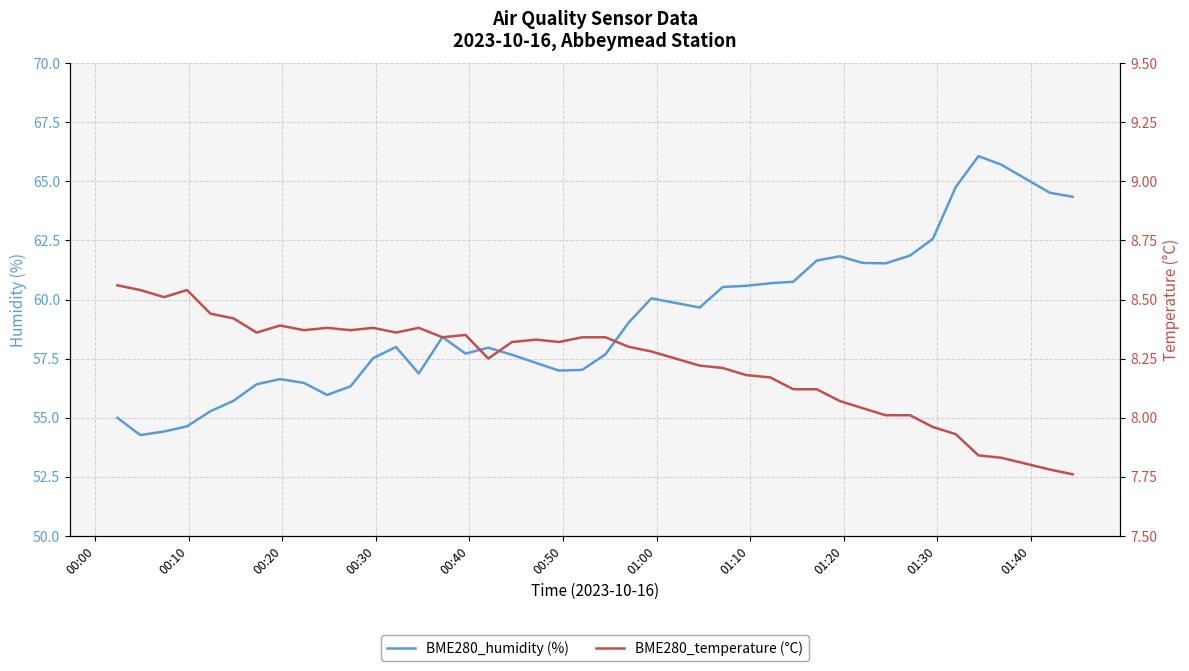

What is the sum of all BME280_humidity (%) values?

2361.8